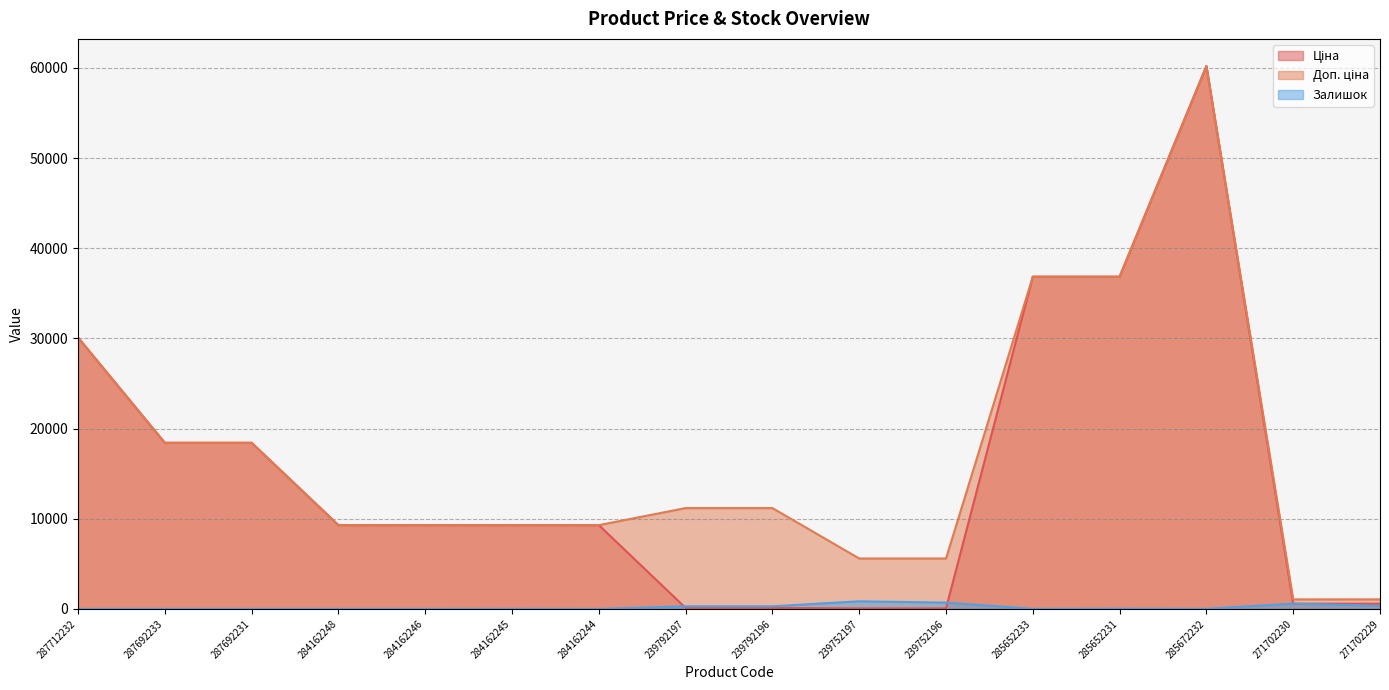

At which label is Доп. ціна closest to 30632?

287712232